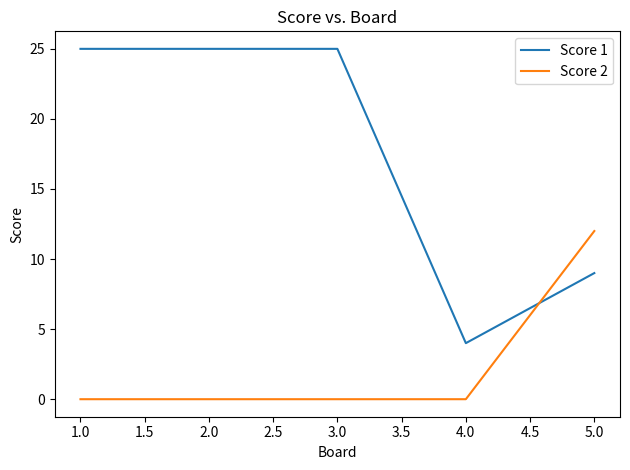

The Score 2 series shows 0 at 3.0. True or false?

True